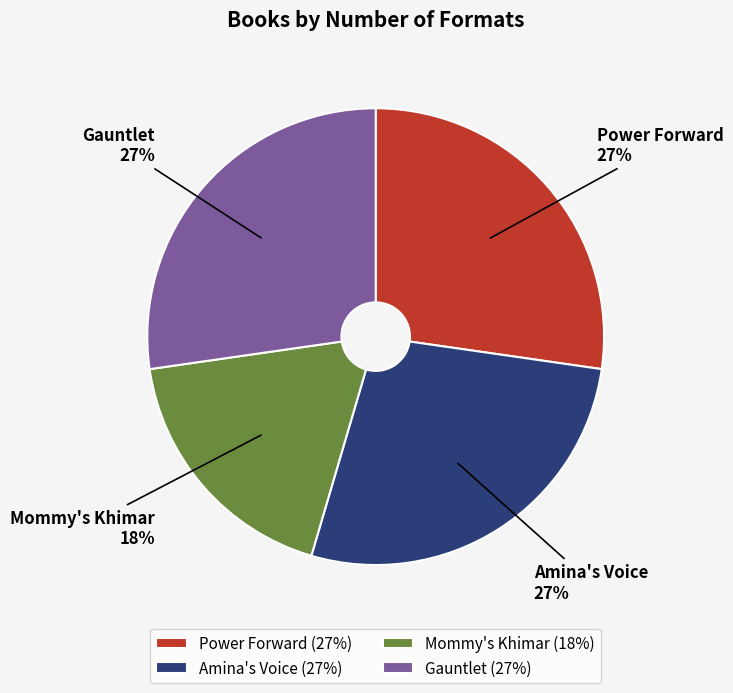

Combined, do Power Forward and Mommy's Khimar account for over 50%?

No